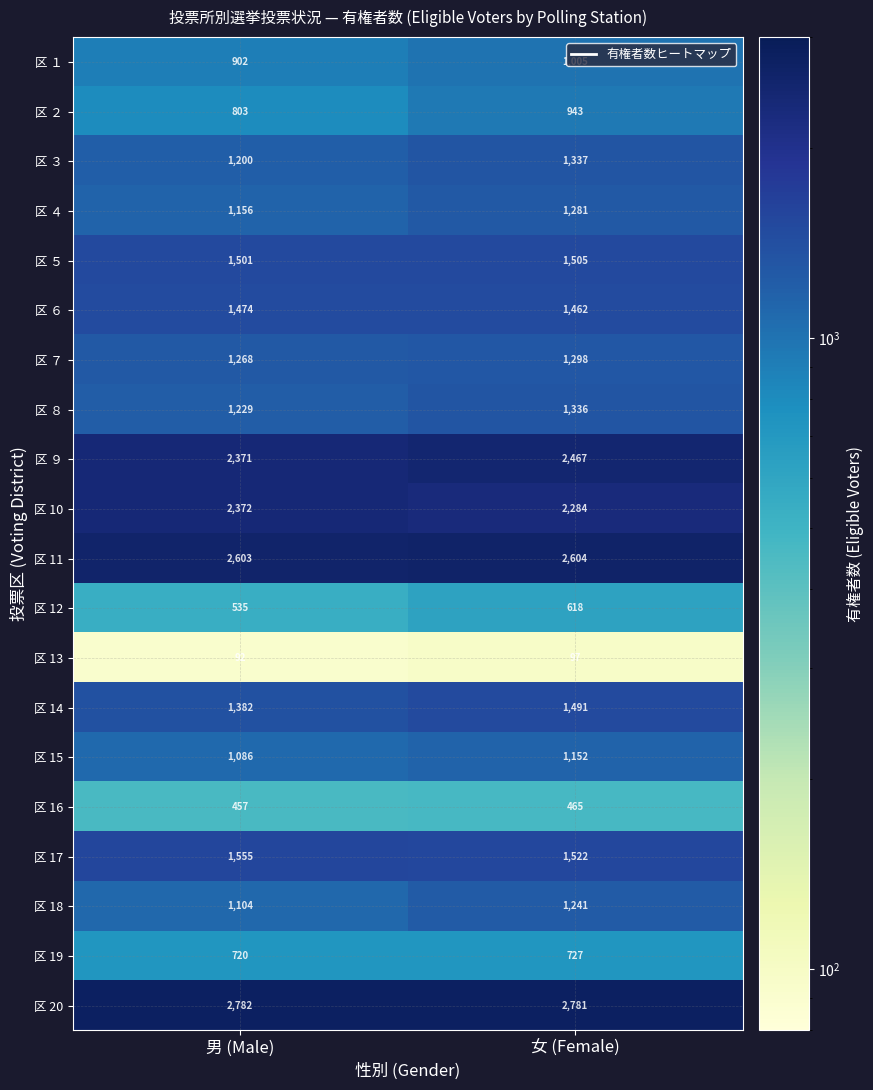

At which label is 区 12 closest to 576?

男 (Male)